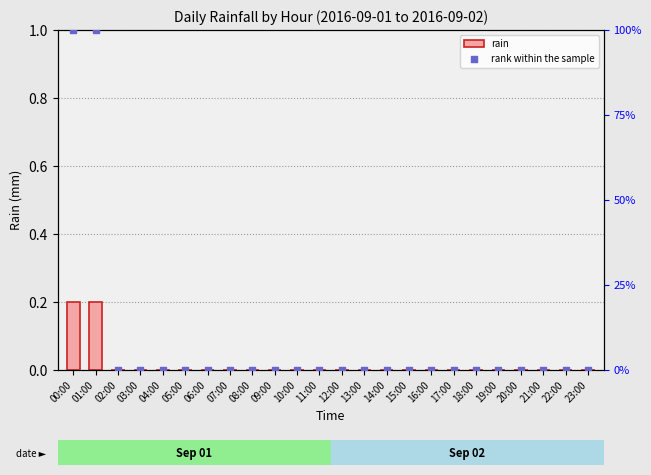

Which series has the widest spread of Y values?

rank within the sample